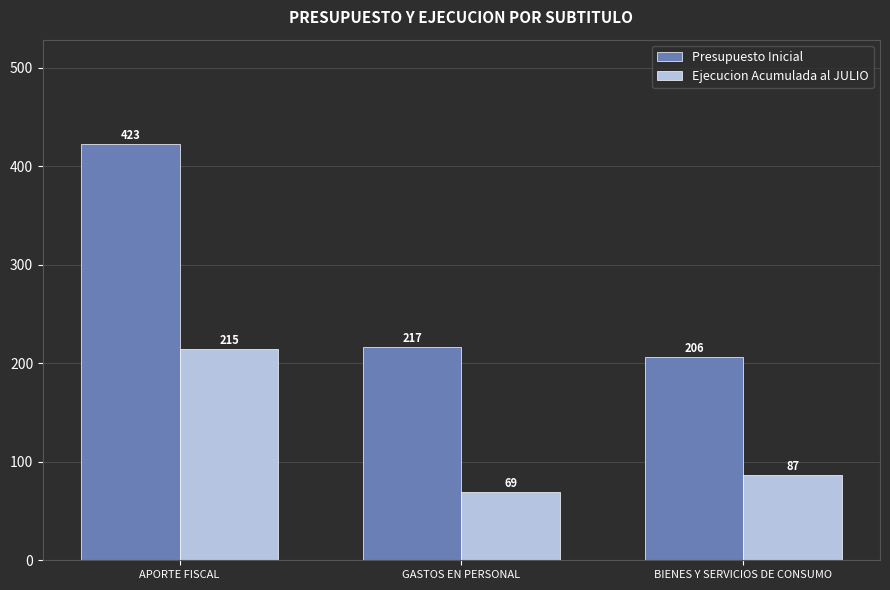

What is the difference between the highest and lowest values at GASTOS EN PERSONAL?

148